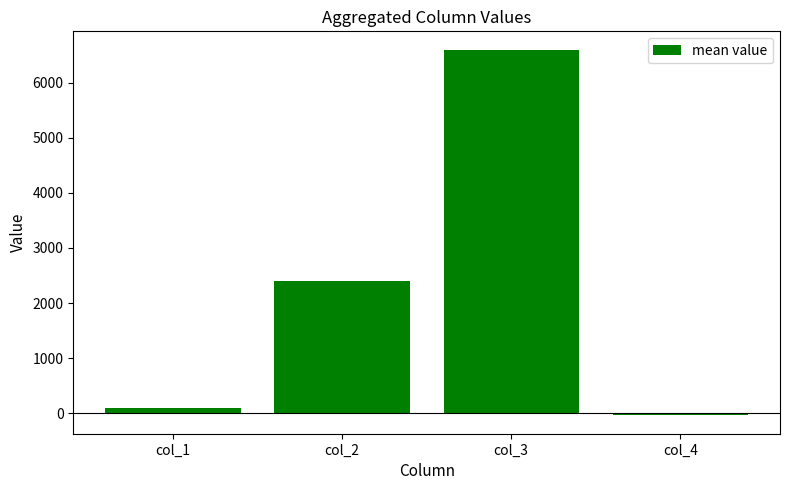

How many data points does each series have?

4